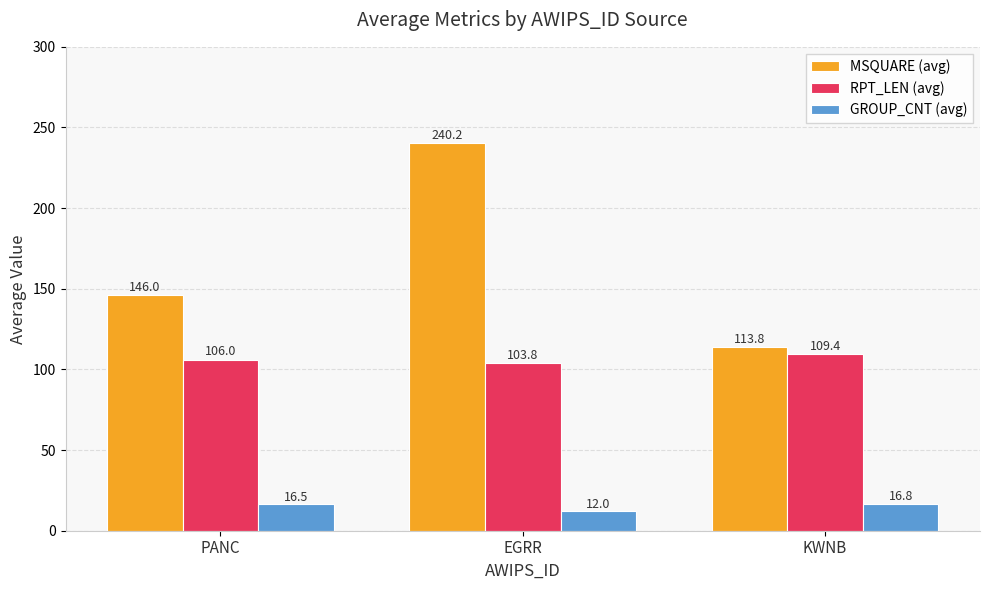

What are all the series names shown in the legend?

MSQUARE (avg), RPT_LEN (avg), GROUP_CNT (avg)